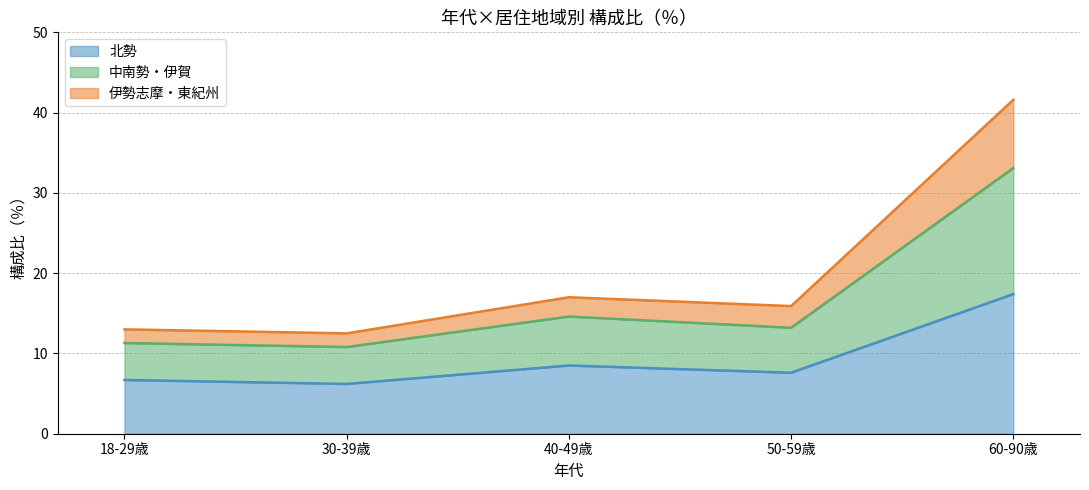

The value of 北勢 at 50-59歳 is 4.1. True or false?

False